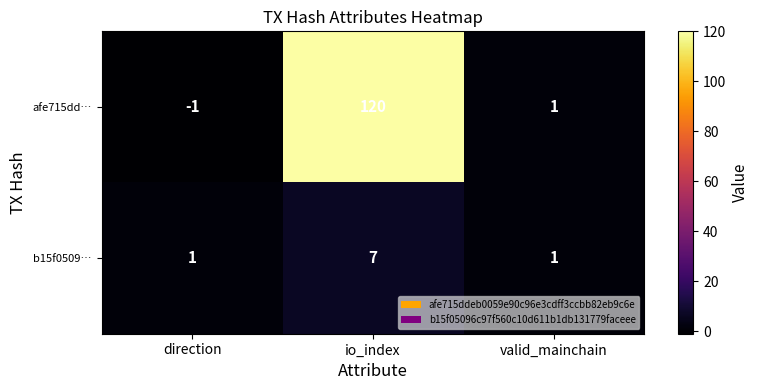

Which series has the largest total across all categories?

afe715dd…